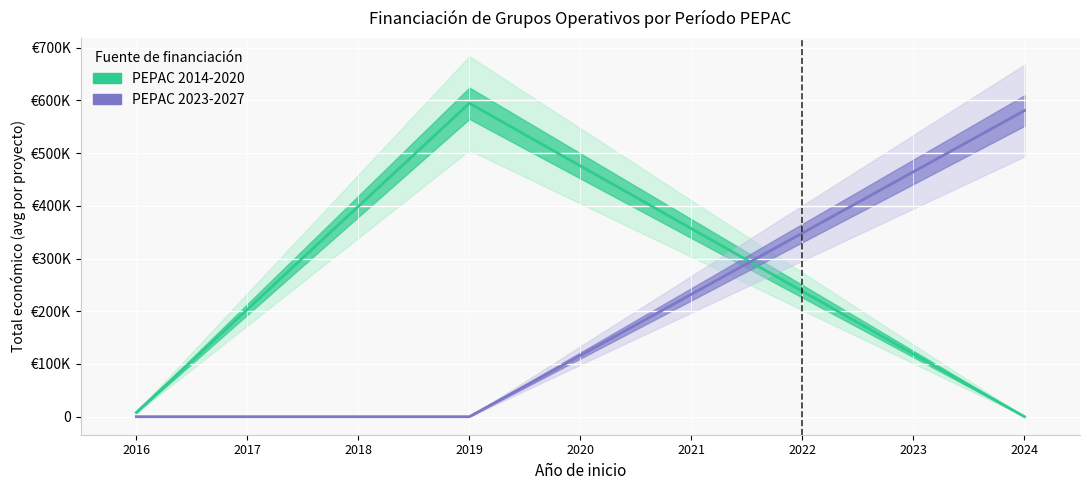

Which series ends up on top after the final intersection of PEPAC 2014-2020 and PEPAC 2023-2027?

PEPAC 2023-2027